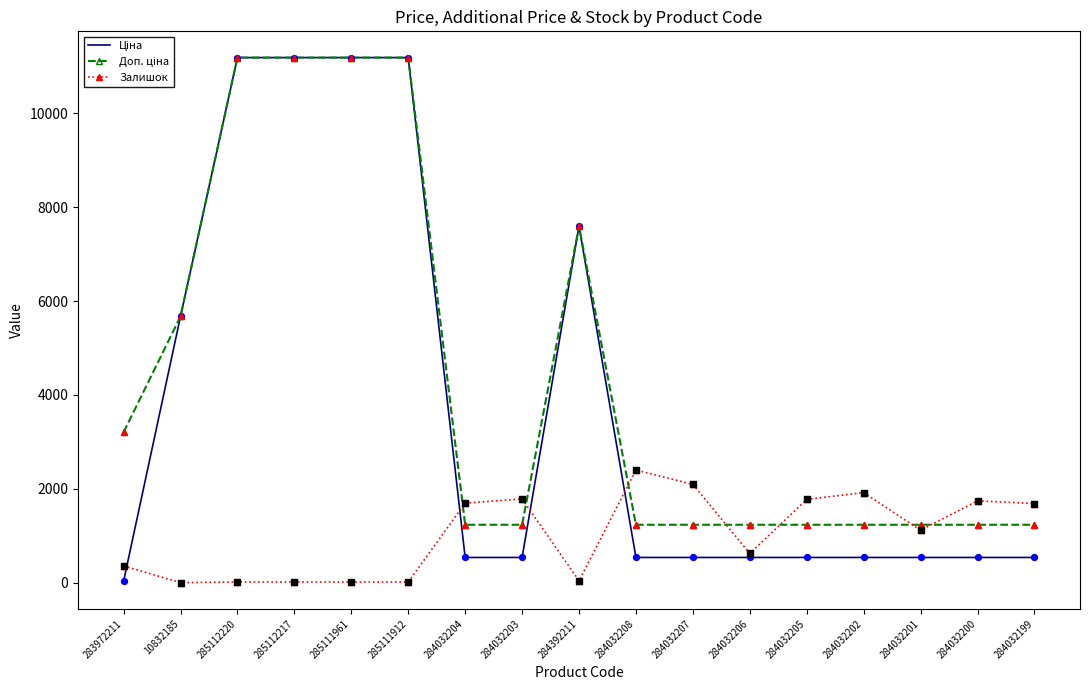

What is the difference between the highest and lowest values at 284032206?

696.4